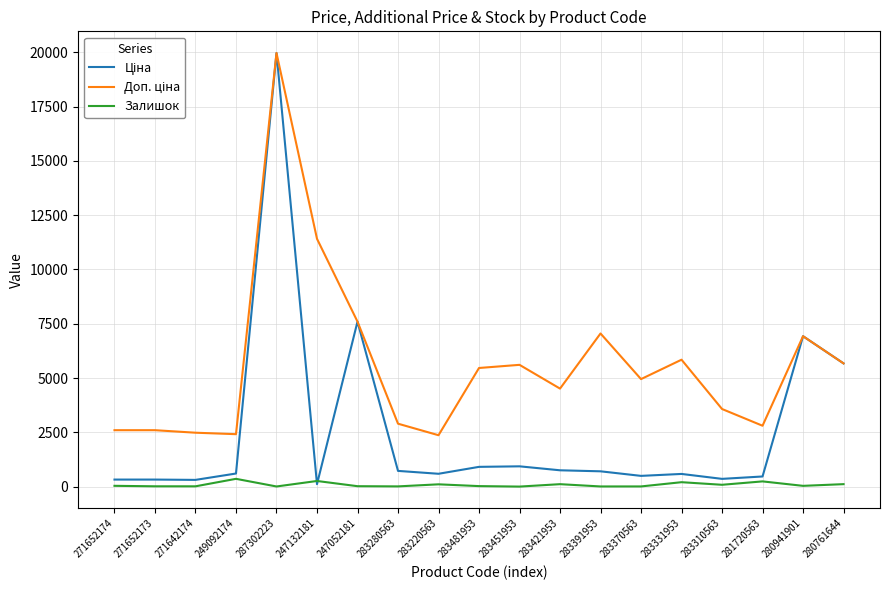

What is the maximum value shown in the chart?

19964.2